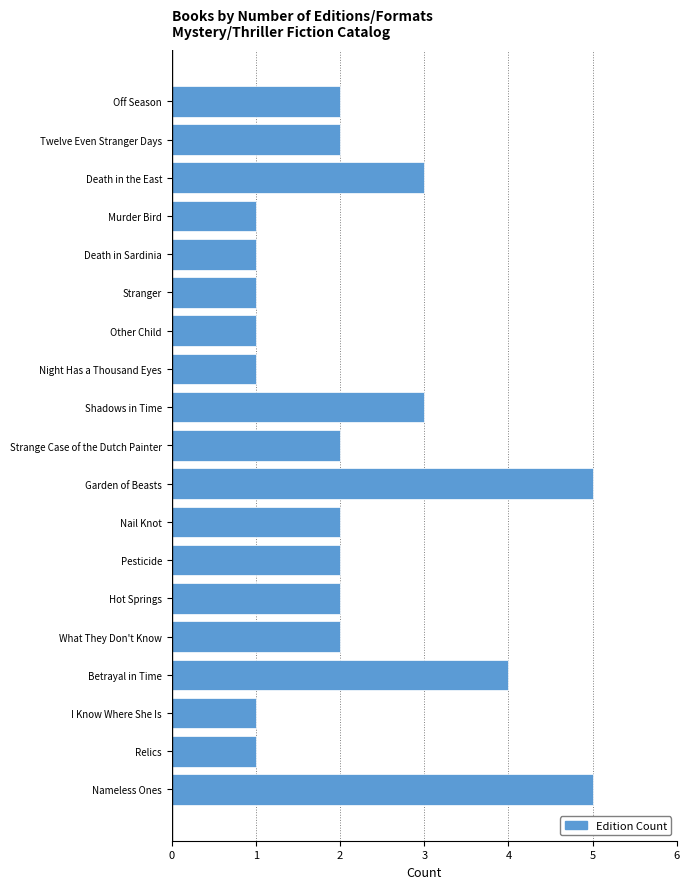

Reading top to bottom, list all the values displayed in this chart.

Off Season=2	Twelve Even Stranger Days=2	Death in the East=3	Murder Bird=1	Death in Sardinia=1	Stranger=1	Other Child=1	Night Has a Thousand Eyes=1	Shadows in Time=3	Strange Case of the Dutch Painter=2	Garden of Beasts=5	Nail Knot=2	Pesticide=2	Hot Springs=2	What They Don't Know=2	Betrayal in Time=4	I Know Where She Is=1	Relics=1	Nameless Ones=5